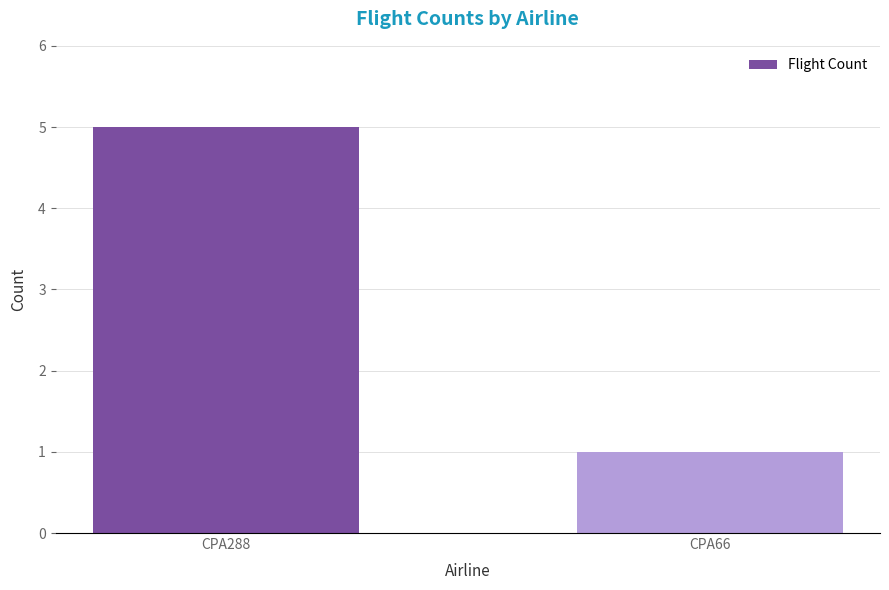

Which category has the highest value across all series?

CPA288